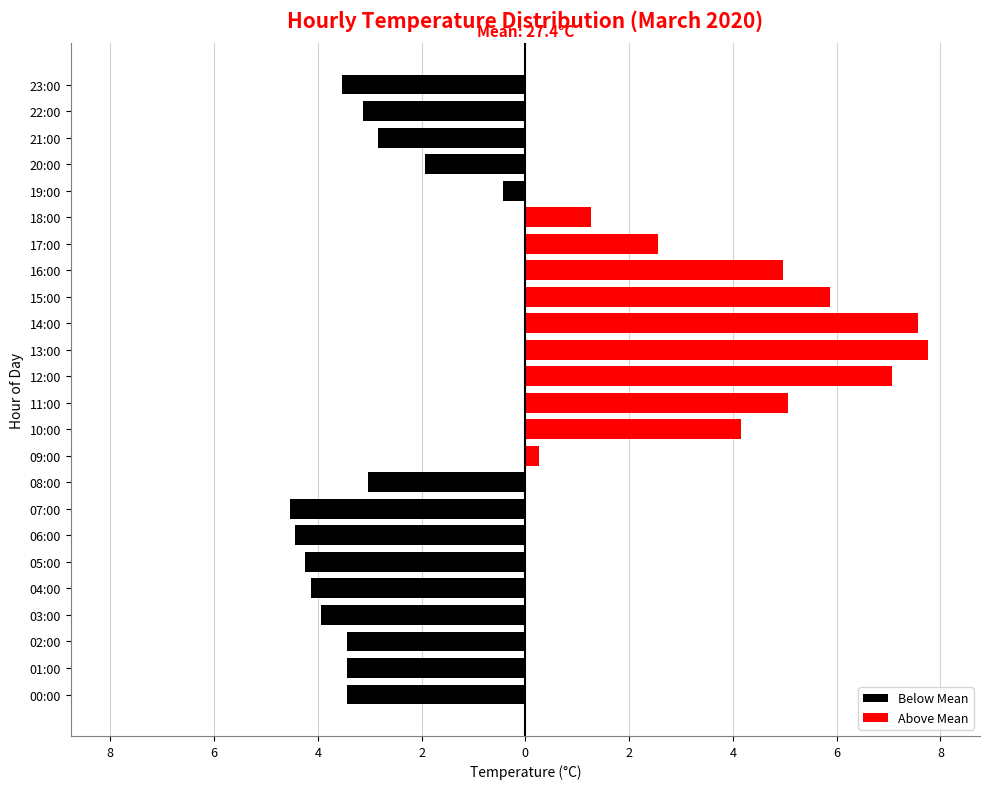

Where is Above Mean nearest to the value 3?

17:00